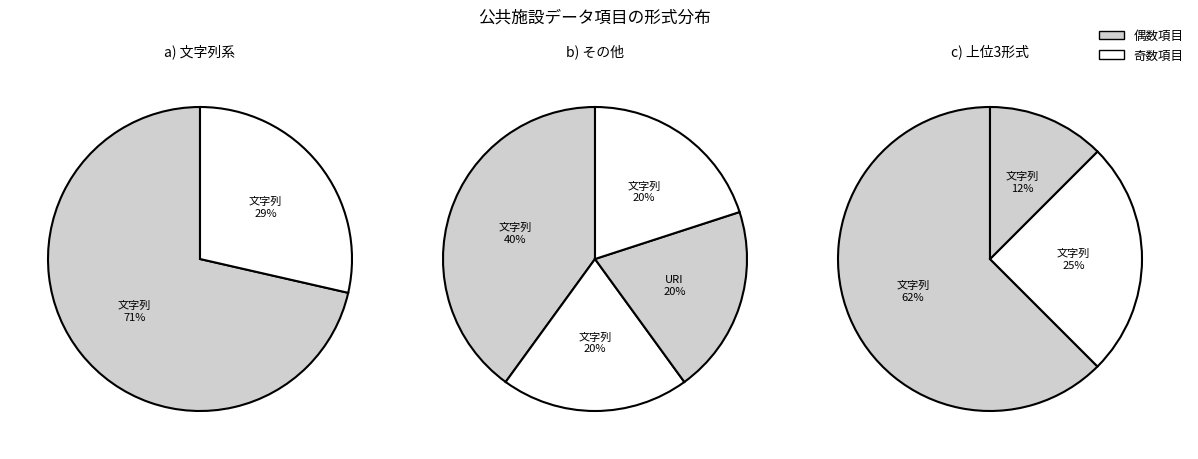

Which slice is the largest?

文字列